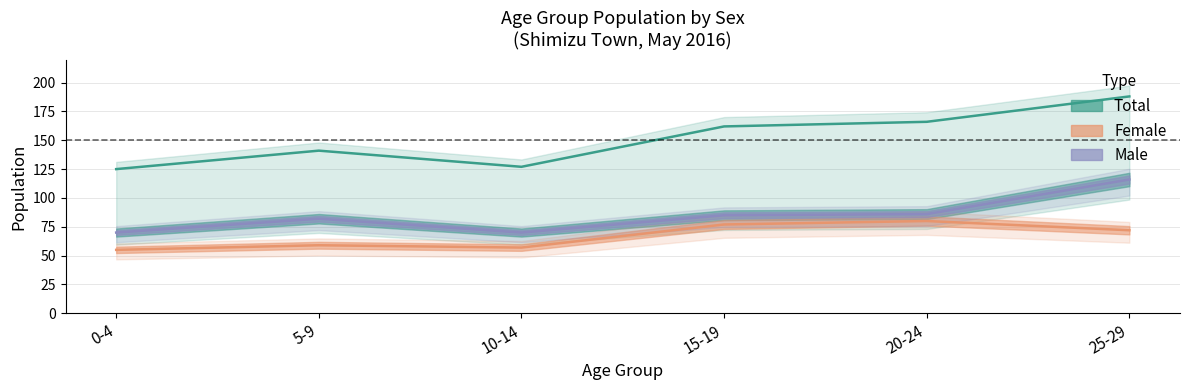

At which category is the sum across all series the highest?

25-29